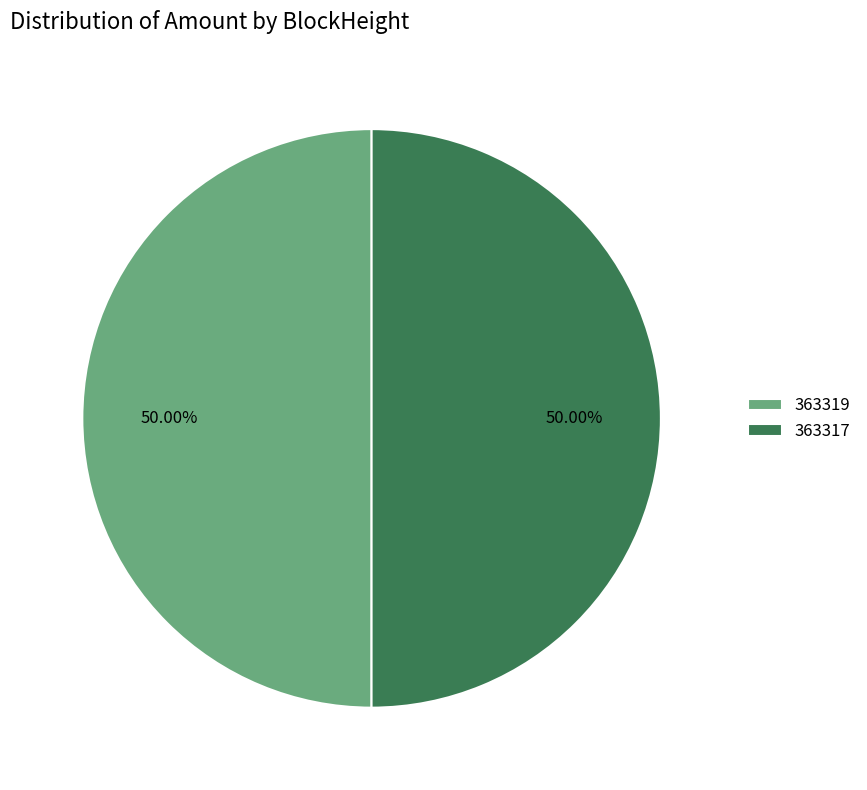

Do 363319 and 363317 together represent more than half of the pie?

Yes